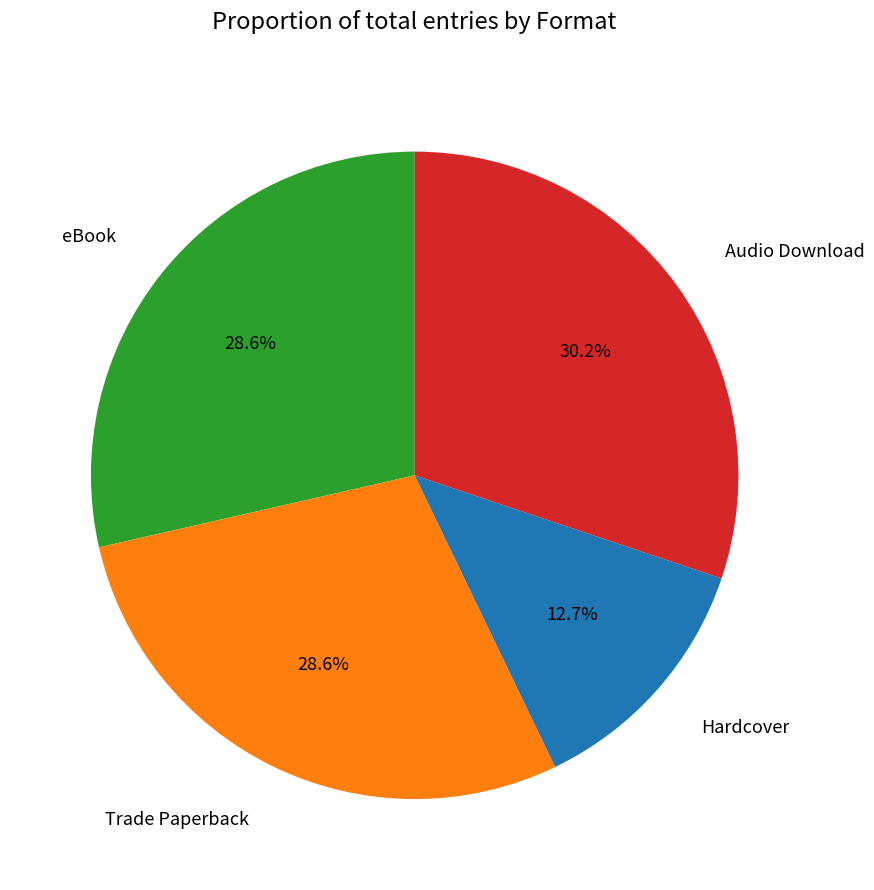

Is there a majority slice in this chart?

No